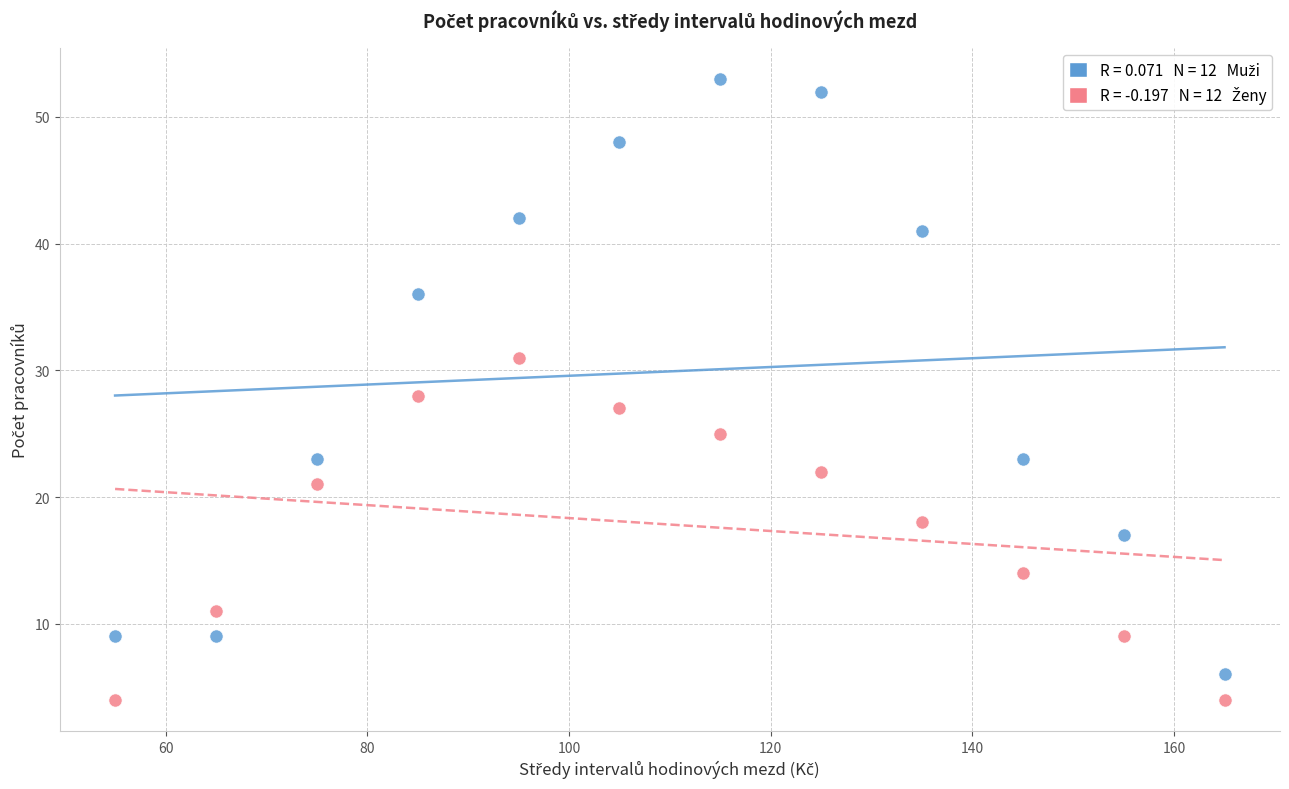

Across all data points, what is the range of Y values (max minus min)?

49